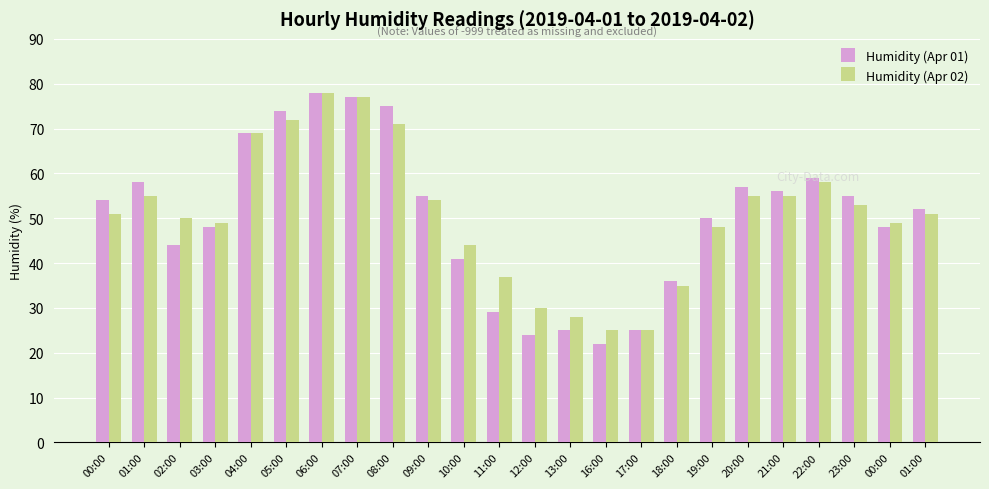

How many series are shown in this chart?

2